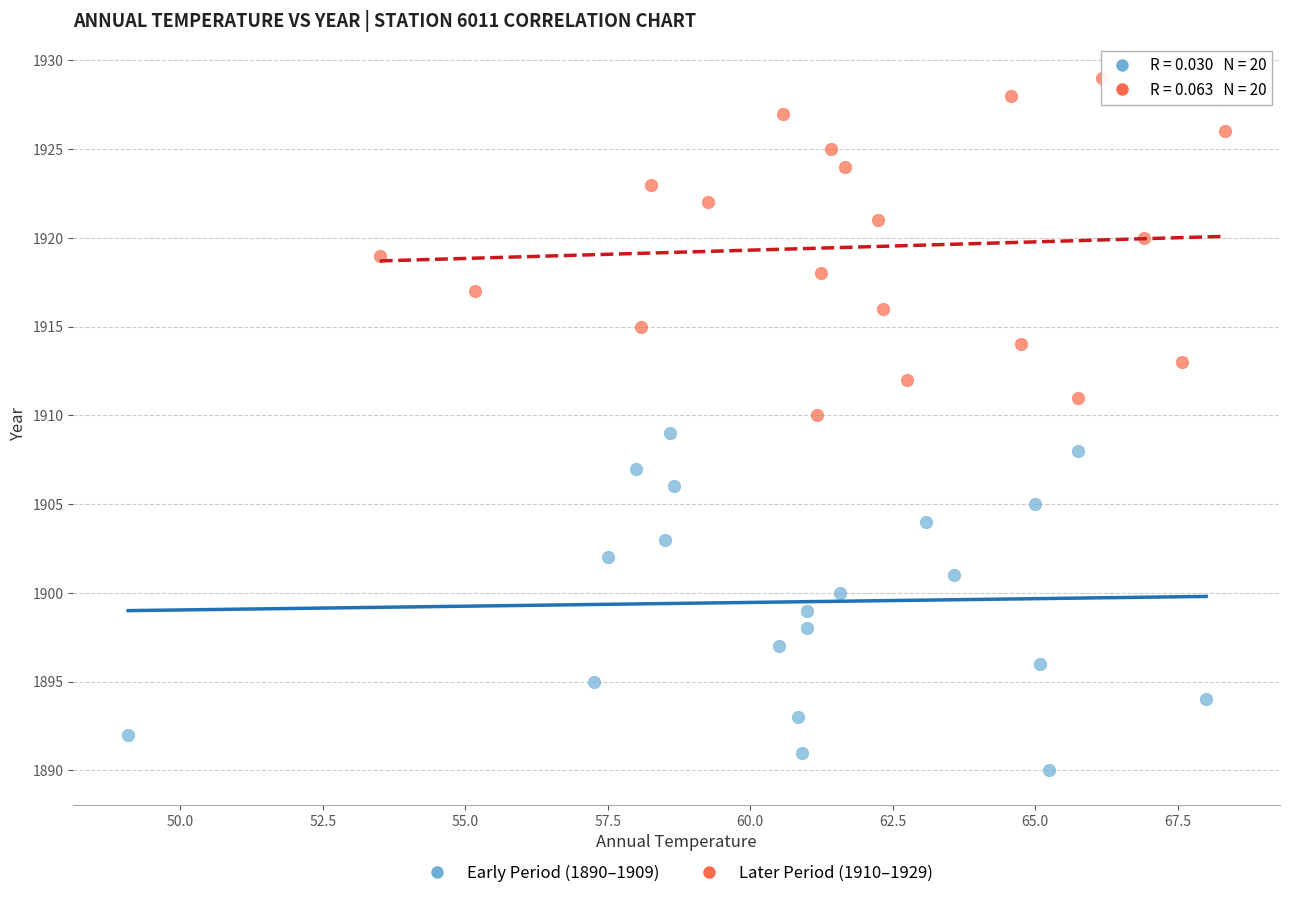

Which series contains the highest Y value?

Later Period (1910–1929)